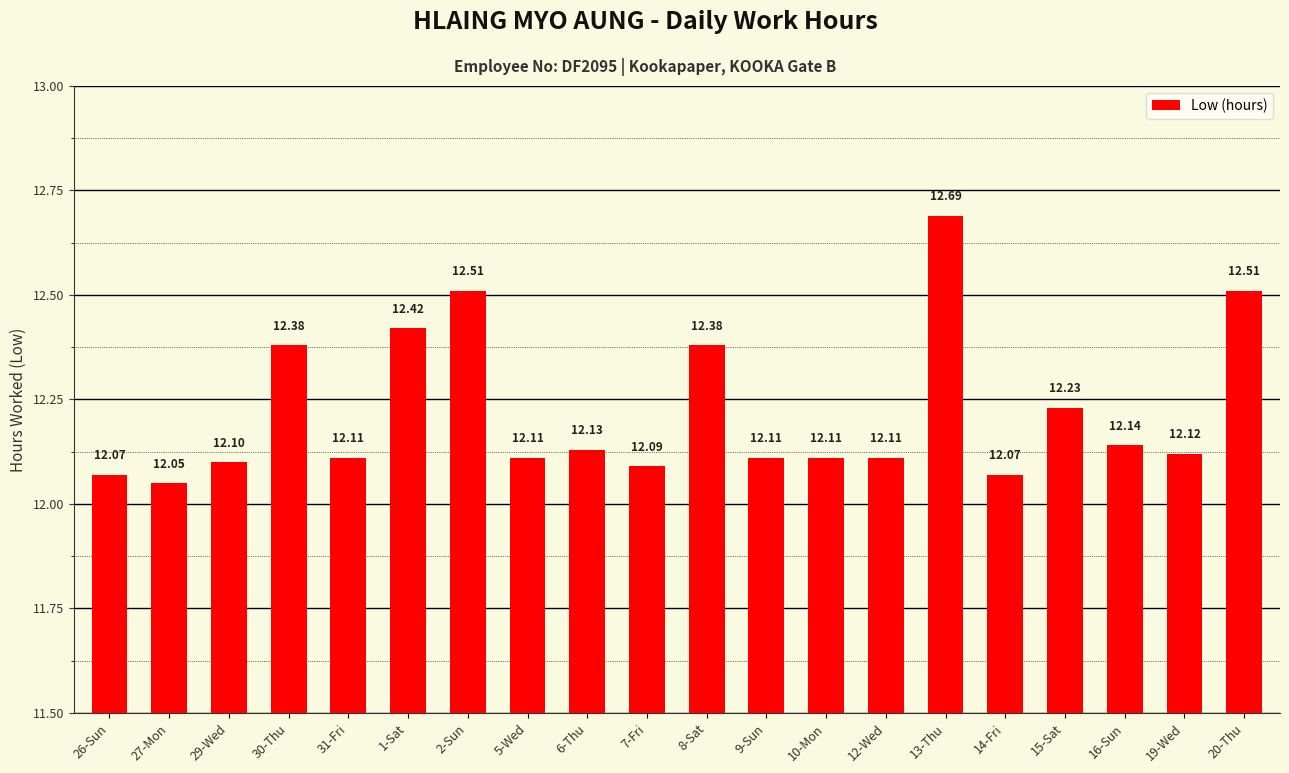

What is the average value?

12.2